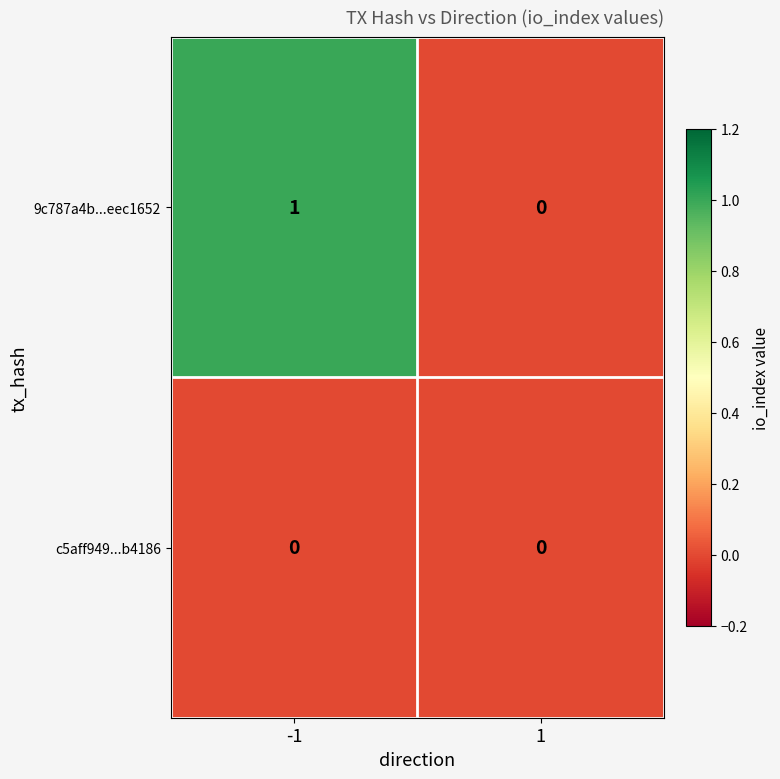

At which category is the sum across all series the highest?

-1